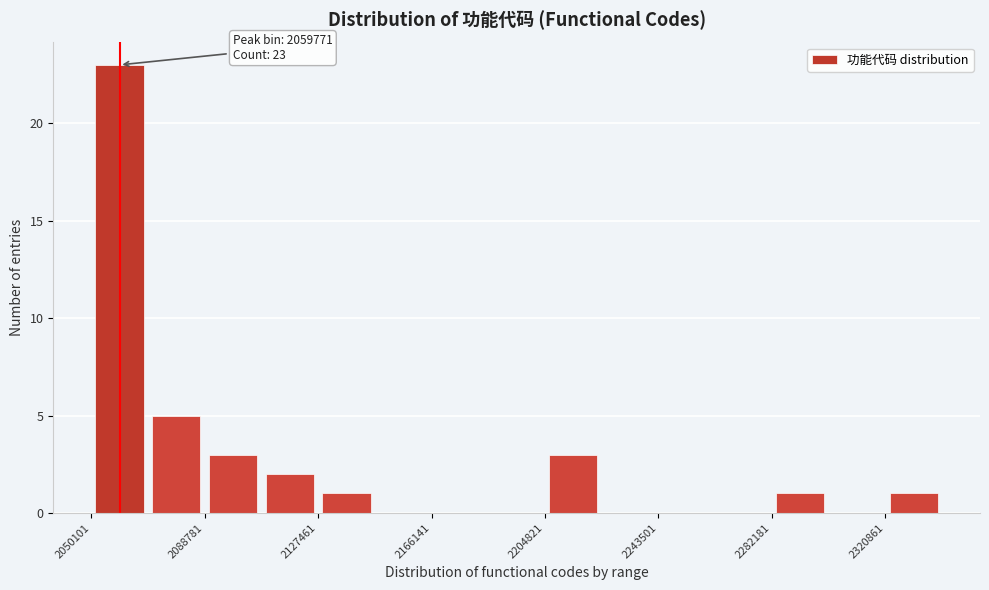

Around what value on the x-axis is the tallest bar? Give the approximate position of its centre, as read against the axis.

2060000